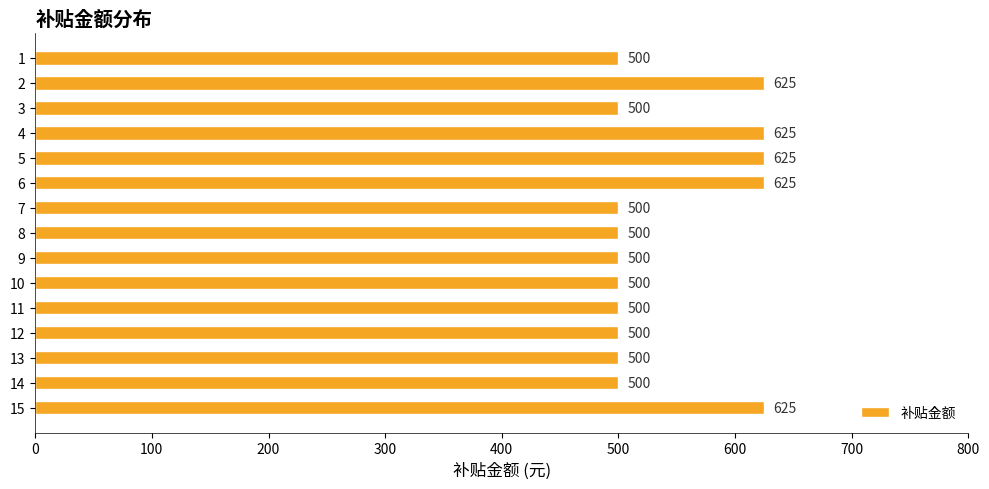

Count the number of values greater than 500.

5